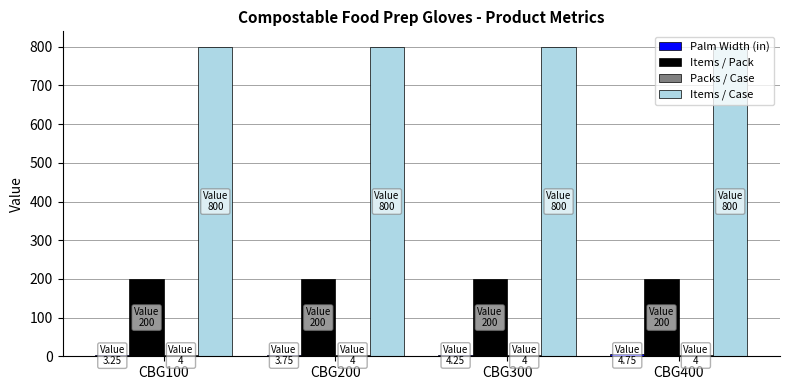

What is the sum of the Items / Pack values at CBG100 and CBG200?

400.0